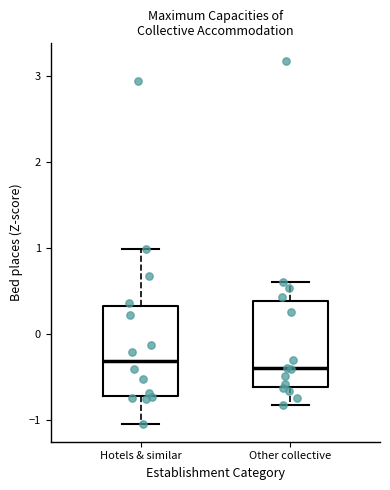

Where does the upper whisker of the box for Hotels & similar end on the y-axis? The values are not printed on the chart, so give them approximately, as read against the axis.

1.0